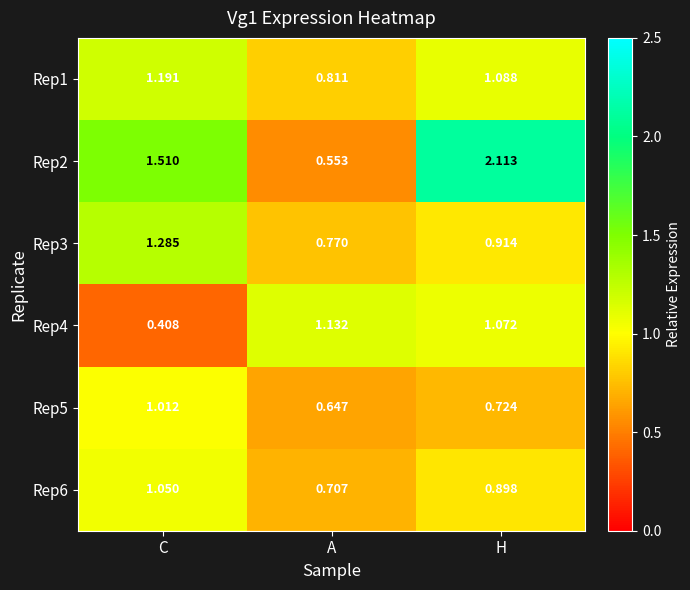

At C, list the series in order from largest to smallest.

Rep2, Rep3, Rep1, Rep6, Rep5, Rep4